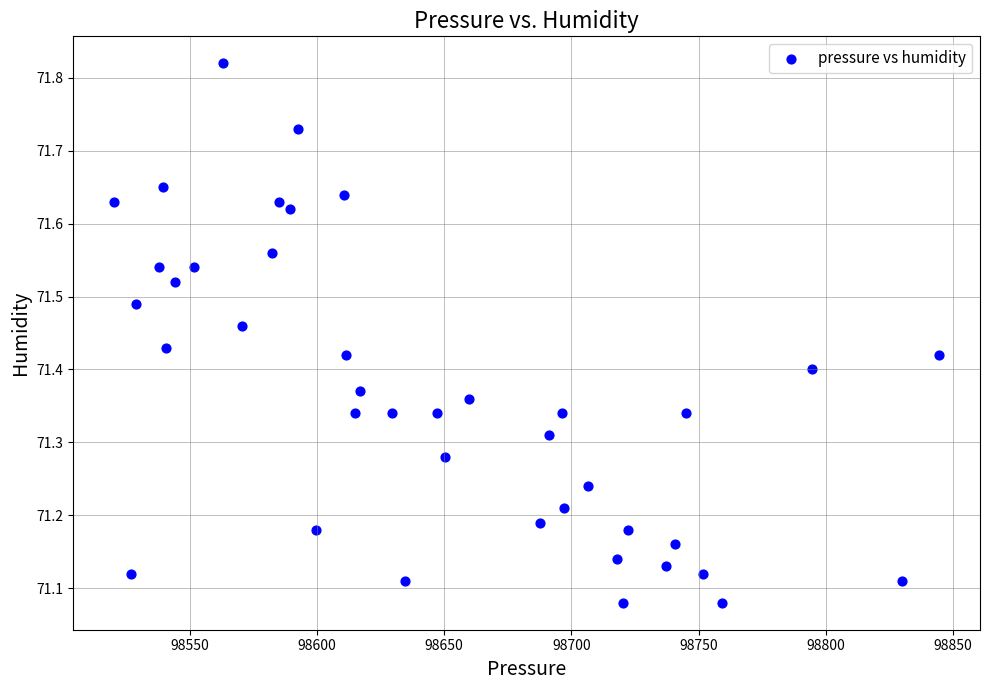

What is the range of Y values (max minus min)?

0.7